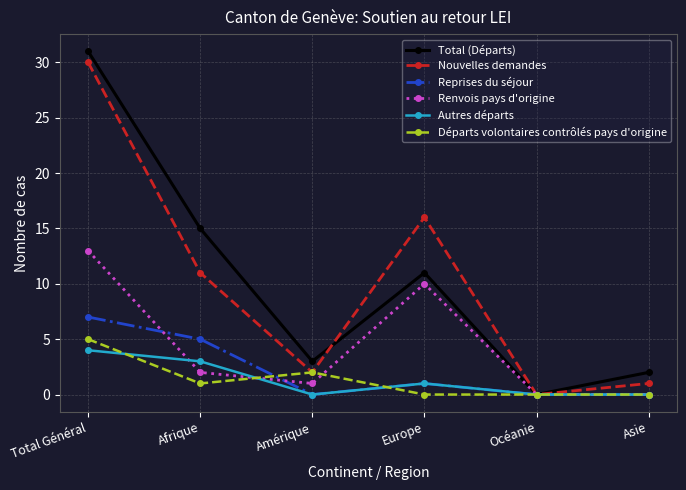

Reading right to left, what are all the values shown in this chart?

Total (Départs): Asie=2	Océanie=0	Europe=11	Amérique=3	Afrique=15	Total Général=31
Nouvelles demandes: Asie=1	Océanie=0	Europe=16	Amérique=2	Afrique=11	Total Général=30
Reprises du séjour: Asie=0	Océanie=0	Europe=1	Amérique=0	Afrique=5	Total Général=7
Renvois pays d'origine: Asie=0	Océanie=0	Europe=10	Amérique=1	Afrique=2	Total Général=13
Autres départs: Asie=0	Océanie=0	Europe=1	Amérique=0	Afrique=3	Total Général=4
Départs volontaires contrôlés pays d'origine: Asie=0	Océanie=0	Europe=0	Amérique=2	Afrique=1	Total Général=5